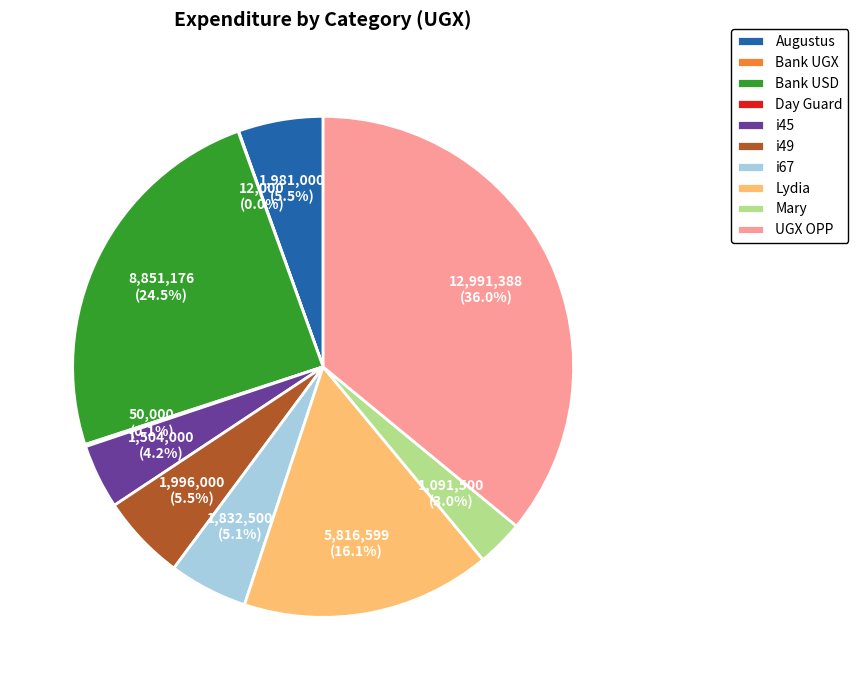

Is there any slice that represents more than half of the pie?

No